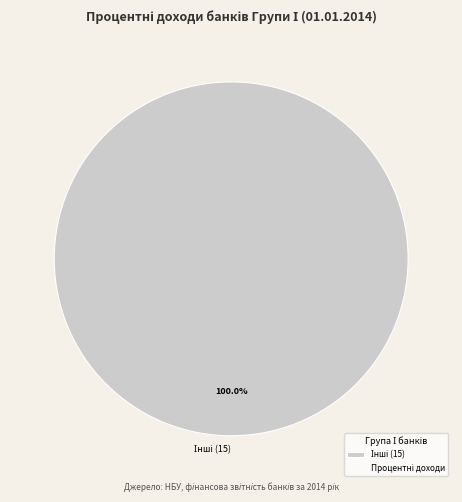

Does any single category account for the majority?

Yes